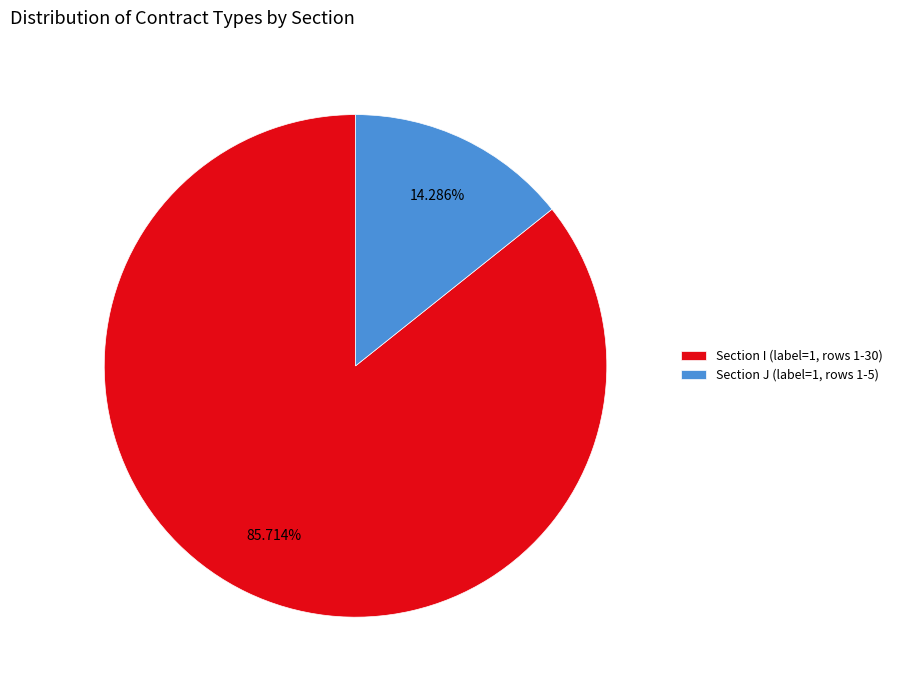

Which has a higher value, Section J (label=1, rows 1-5) or Section I (label=1, rows 1-30)?

Section I (label=1, rows 1-30)